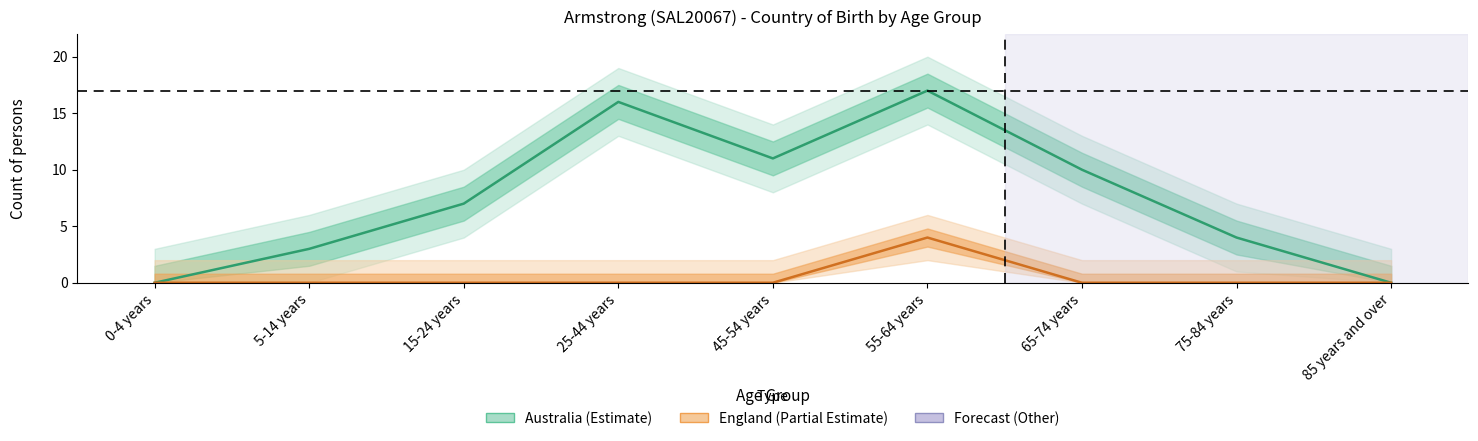

How many data points in Australia are less than 7?

4